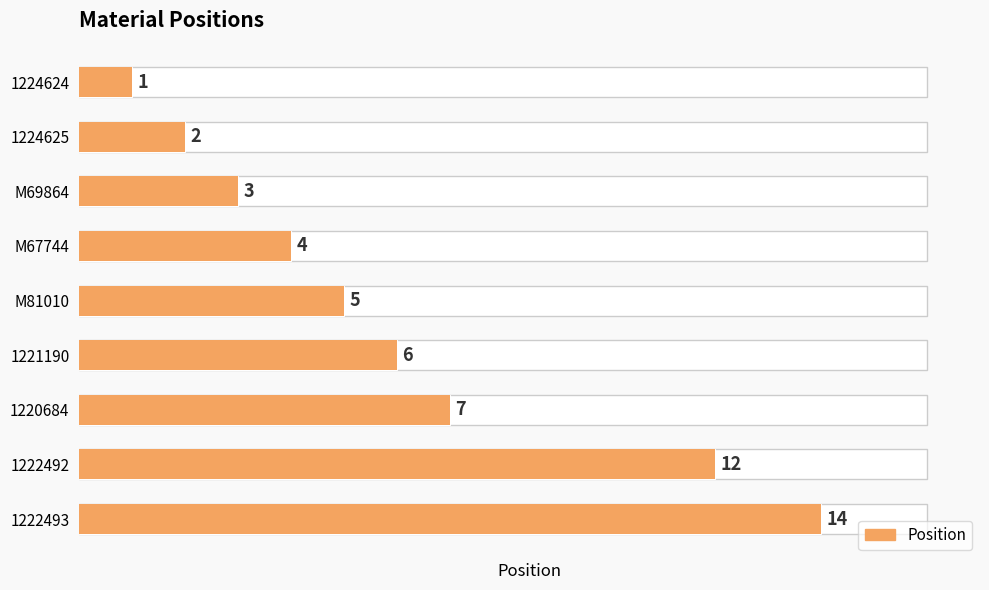

What is the smallest value displayed?

1